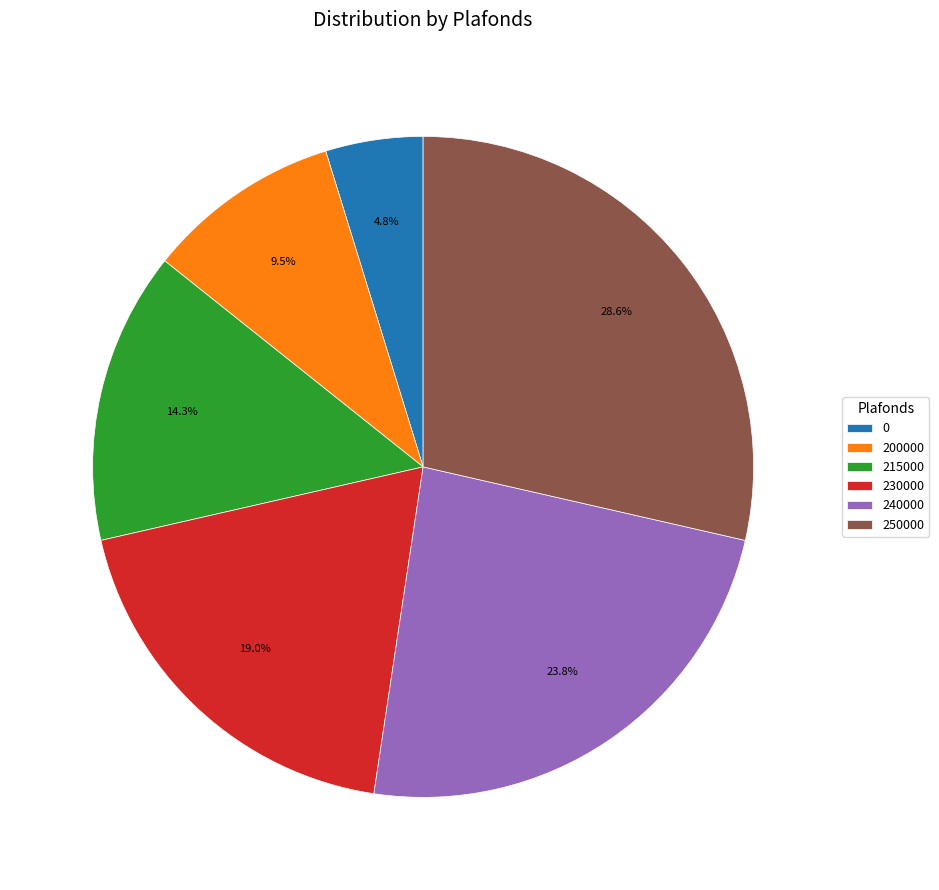

Which slice is the largest?

250000